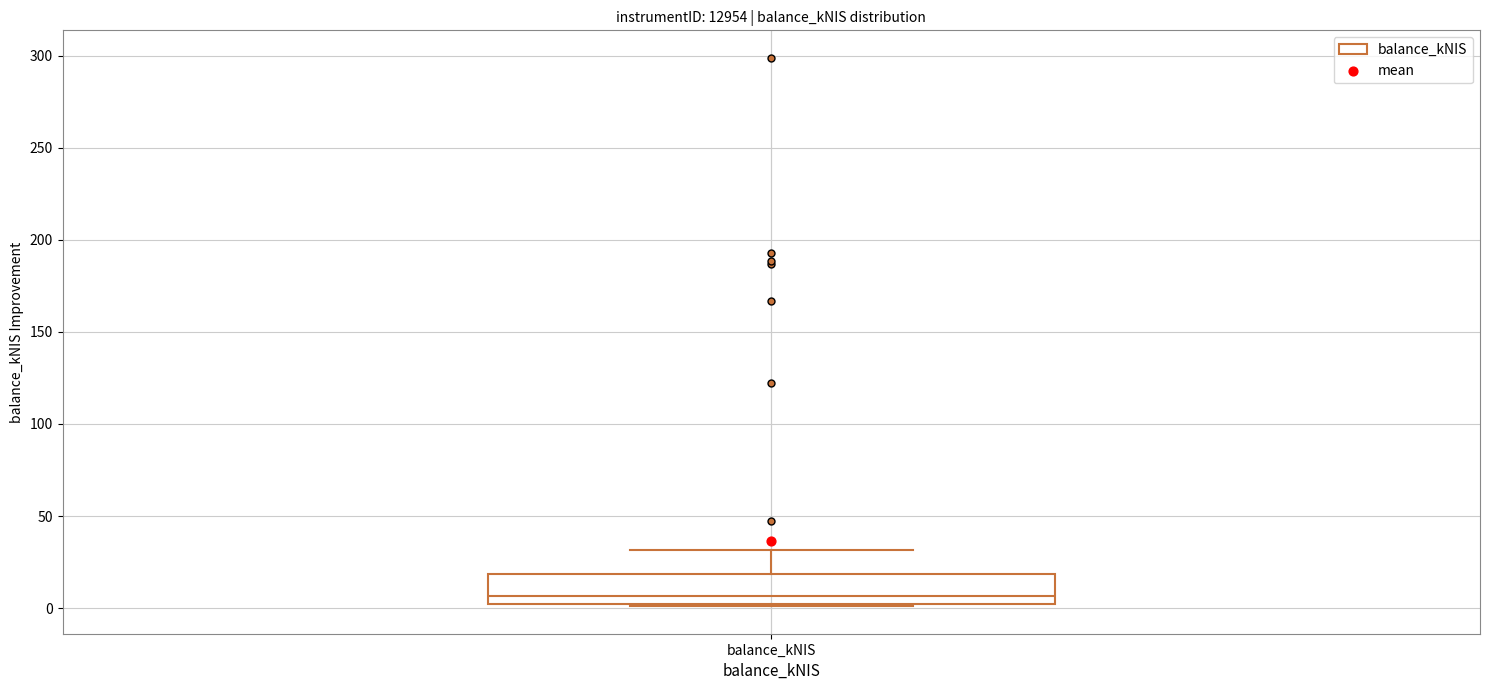

Where does the upper whisker of the box for balance_kNIS end on the y-axis? The values are not printed on the chart, so give them approximately, as read against the axis.

30